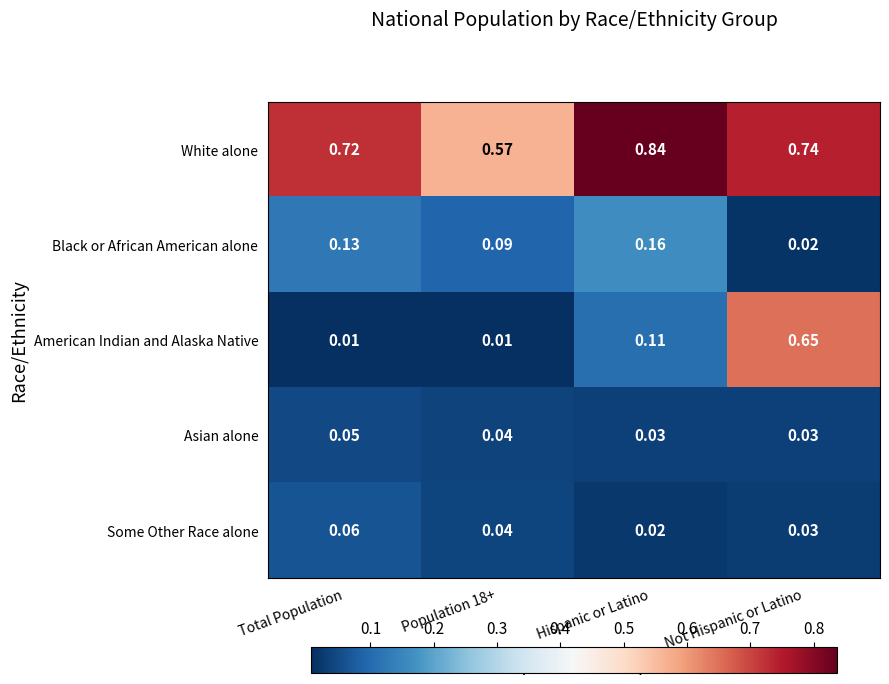

List the series in order of their peak value, highest first.

White alone, American Indian and Alaska Native, Black or African American alone, Some Other Race alone, Asian alone